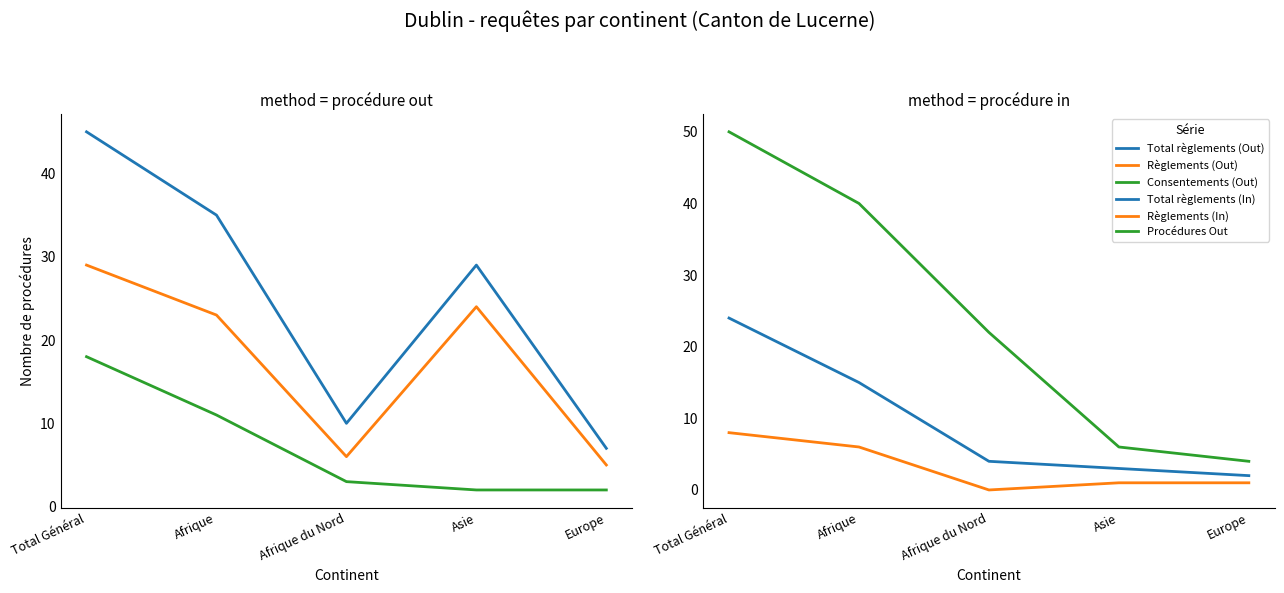

Does the chart have visible grid lines?

No